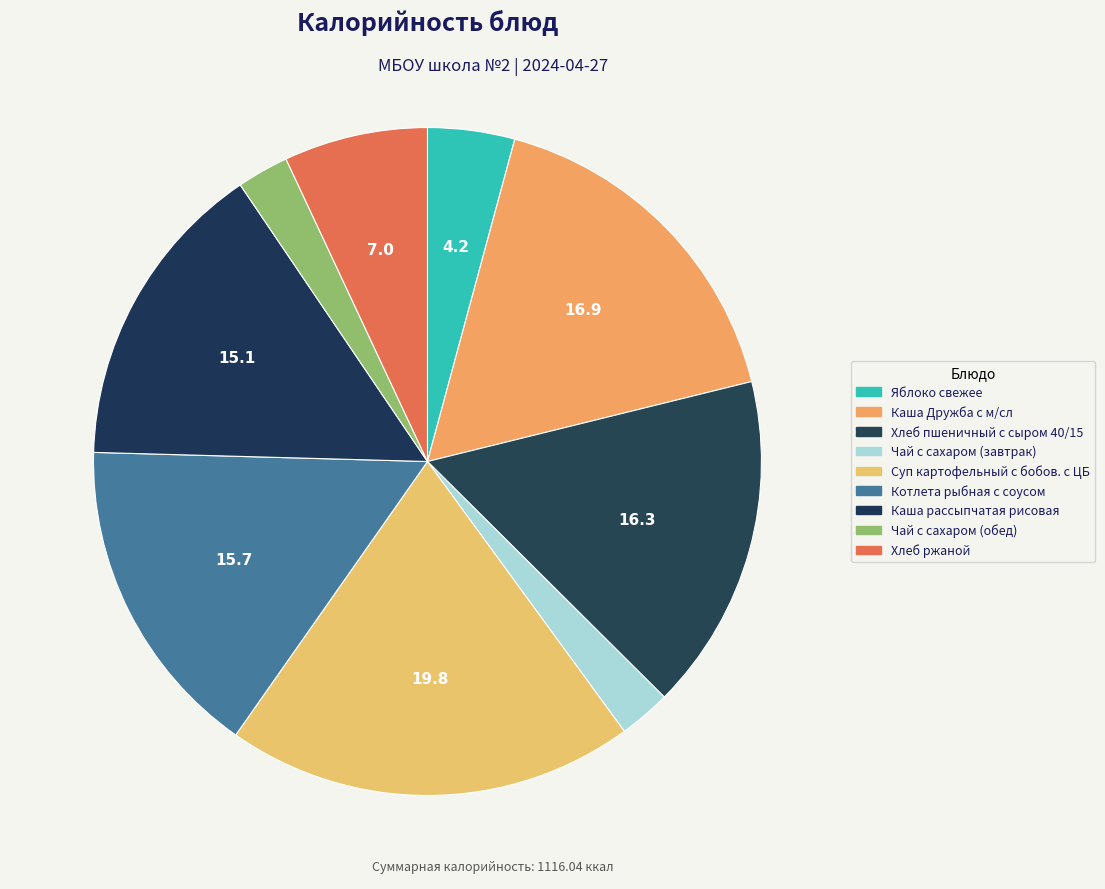

Between Яблоко свежее and Котлета рыбная с соусом, which is larger?

Котлета рыбная с соусом